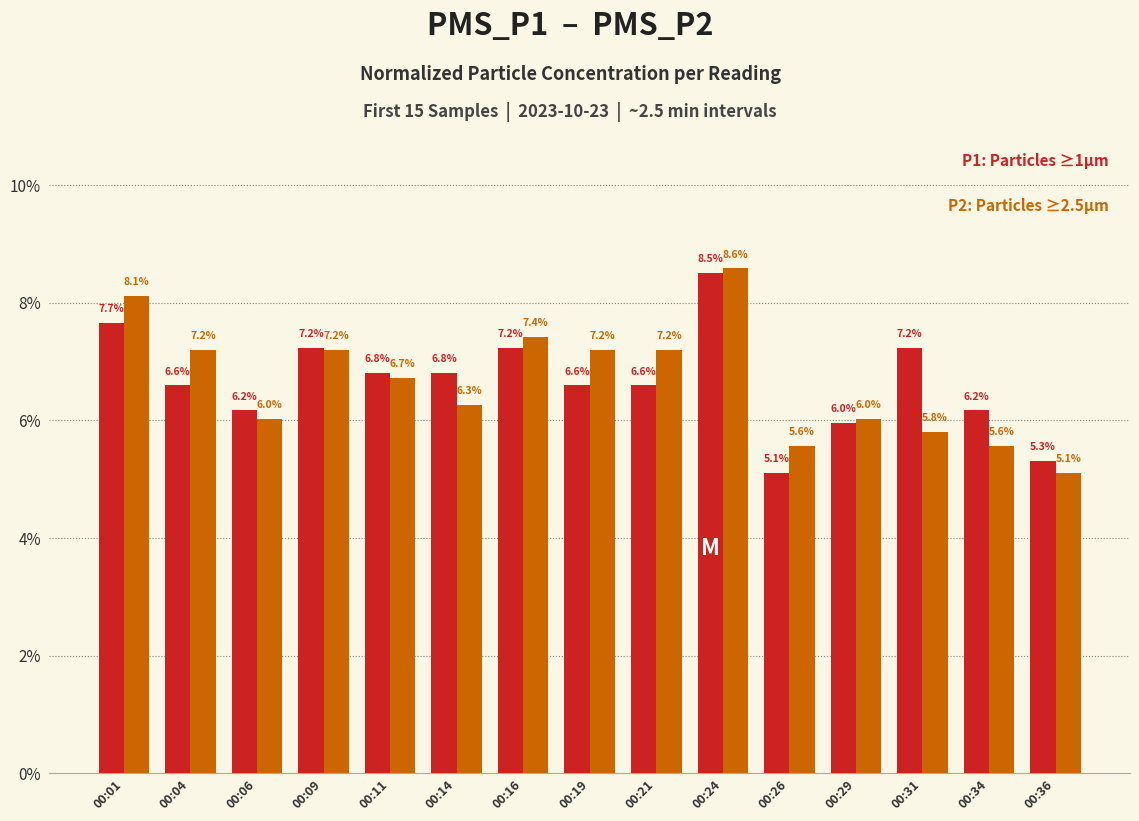

Does the chart contain stacked bars?

No